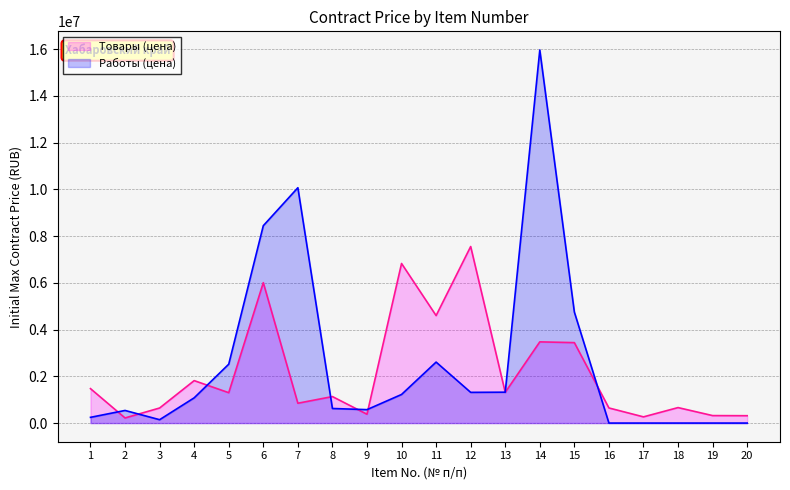

Between 19 and 10, which is larger?

10